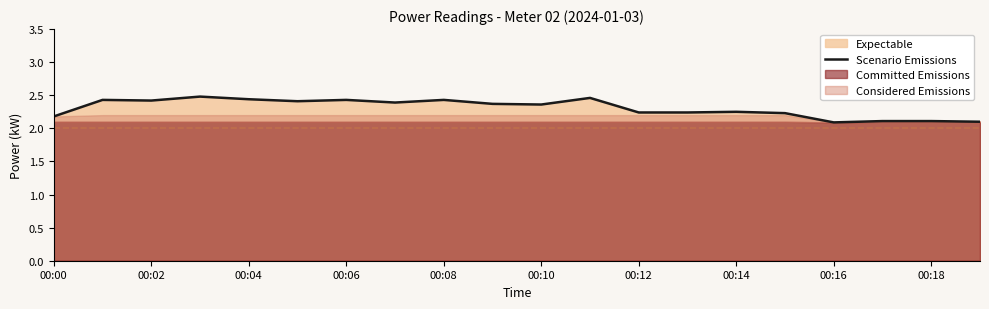

What is the minimum value for Scenario Emissions?

2.1